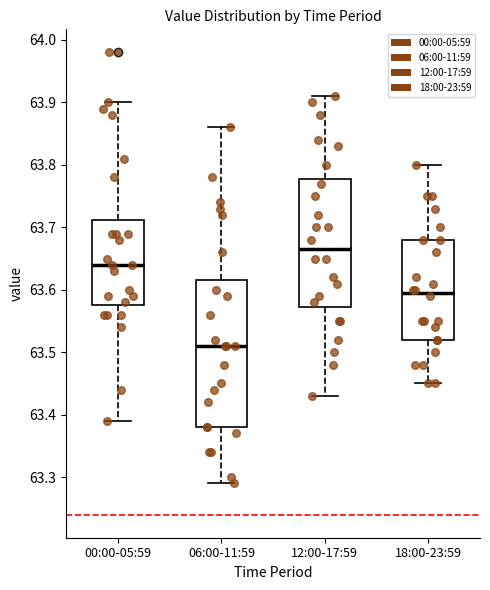

Reading left to right, read every box against the y-axis: the position of its median line, the range the box covers, and the ends of its whiskers. The values are not printed on the chart, so give them approximately, as read against the axis.

00:00-05:59: median 63.64, box 63.58 to 63.71, whiskers 63.39 to 63.90
06:00-11:59: median 63.51, box 63.38 to 63.62, whiskers 63.29 to 63.86
12:00-17:59: median 63.67, box 63.57 to 63.78, whiskers 63.43 to 63.91
18:00-23:59: median 63.60, box 63.52 to 63.68, whiskers 63.45 to 63.80